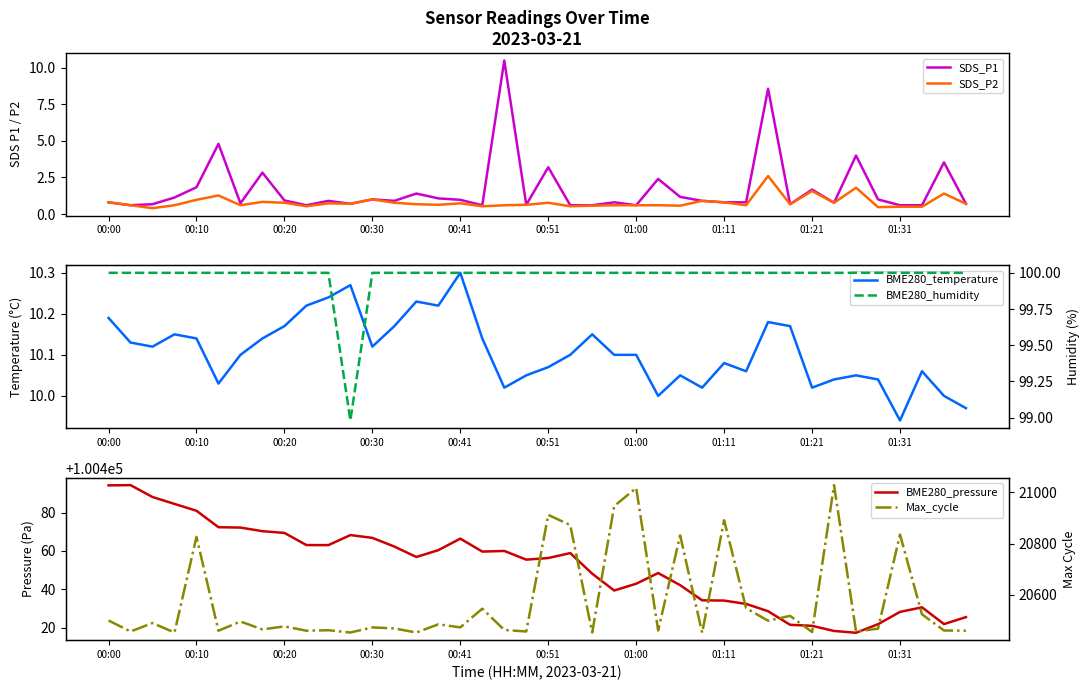

Does the chart display data point markers on the line(s)?

No